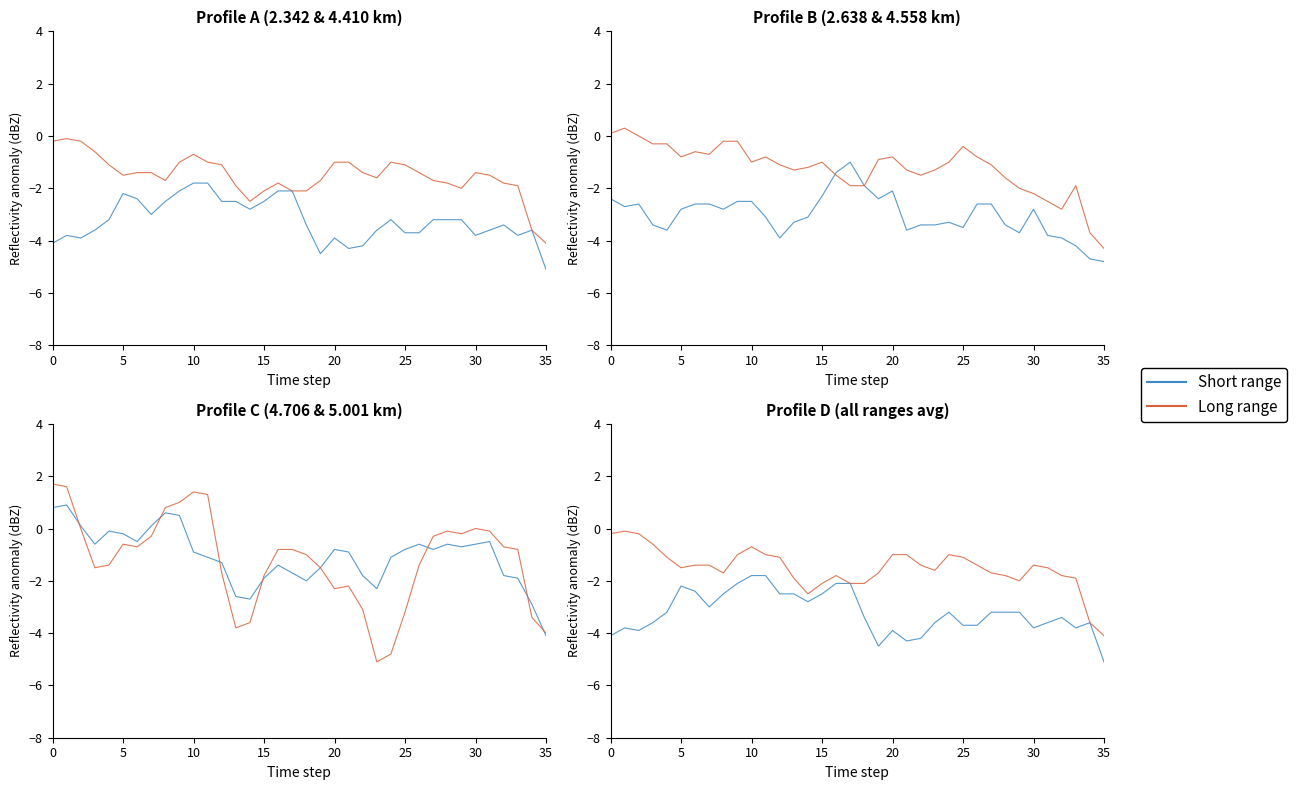

In Range 4.410 km, how many points are lower than both neighbors (excluding endpoints)?

5